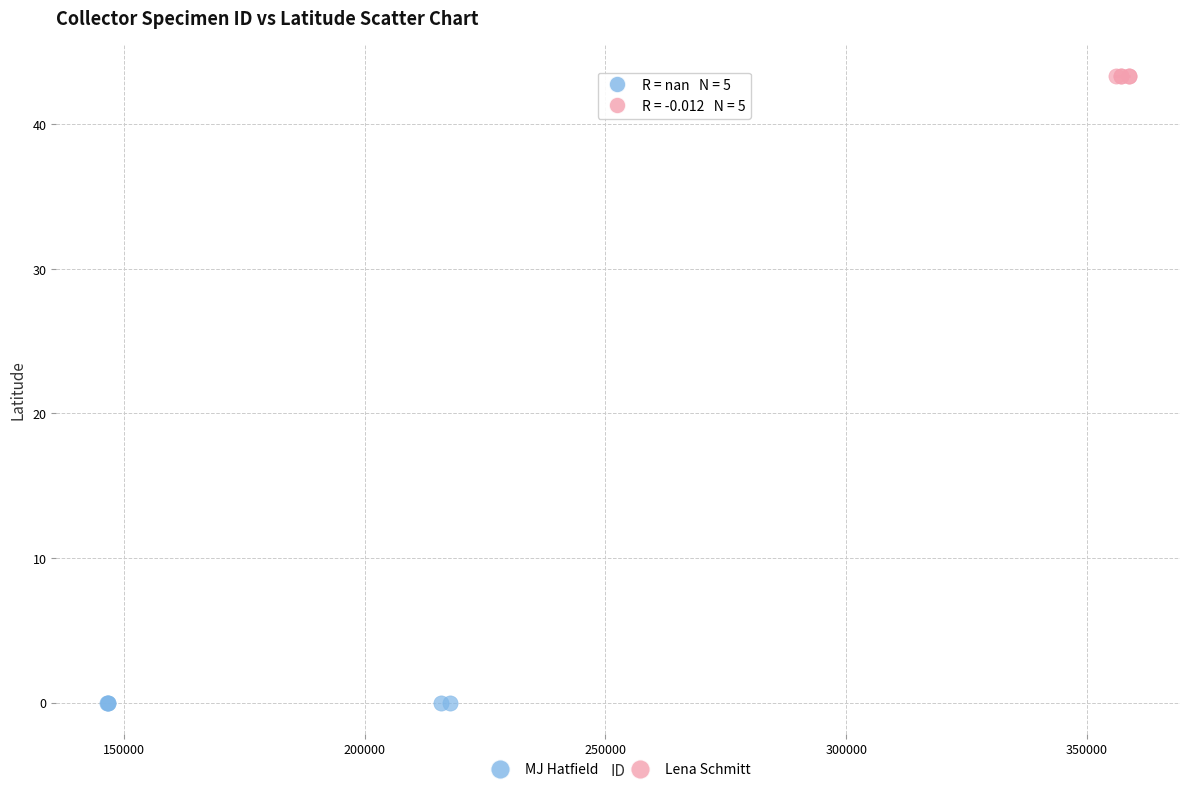

Which series reaches the maximum Y coordinate?

Lena Schmitt